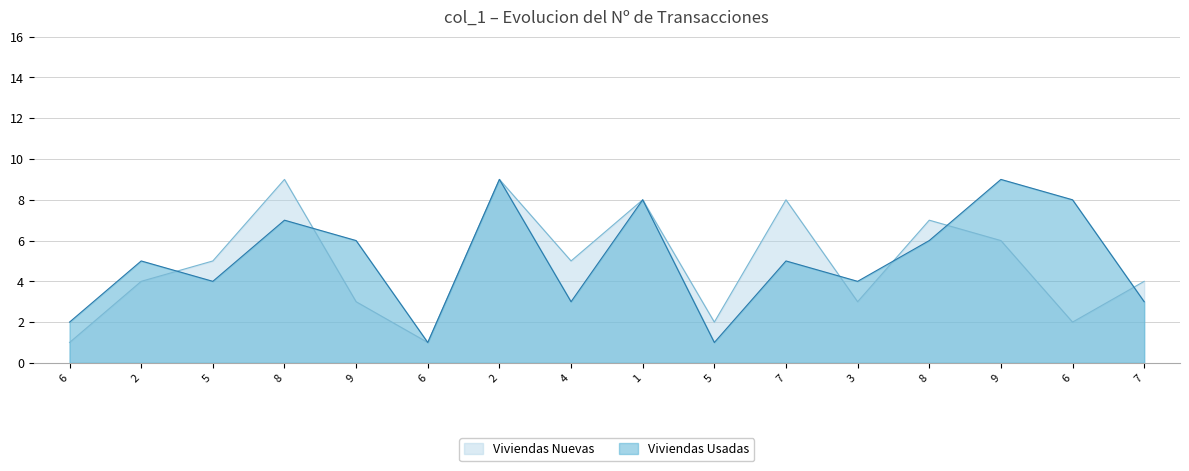

What is the difference between the highest and lowest values at 8?

2